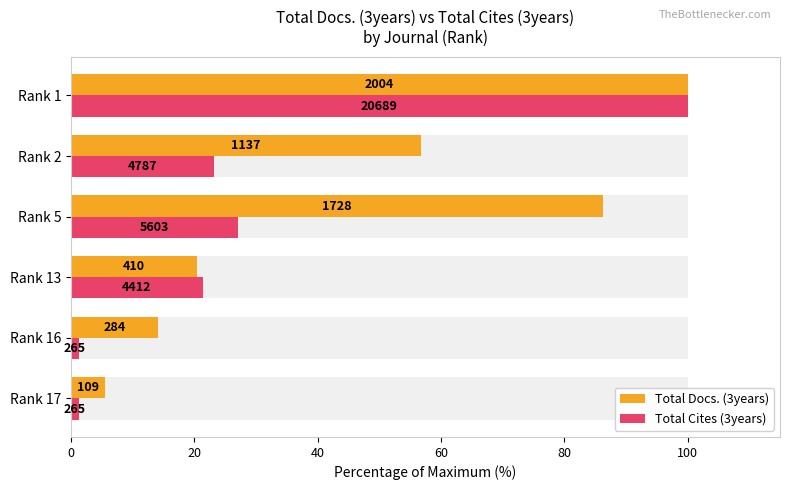

True or false: Total Cites (3years) has a value of 100.0 at Rank 1.

True